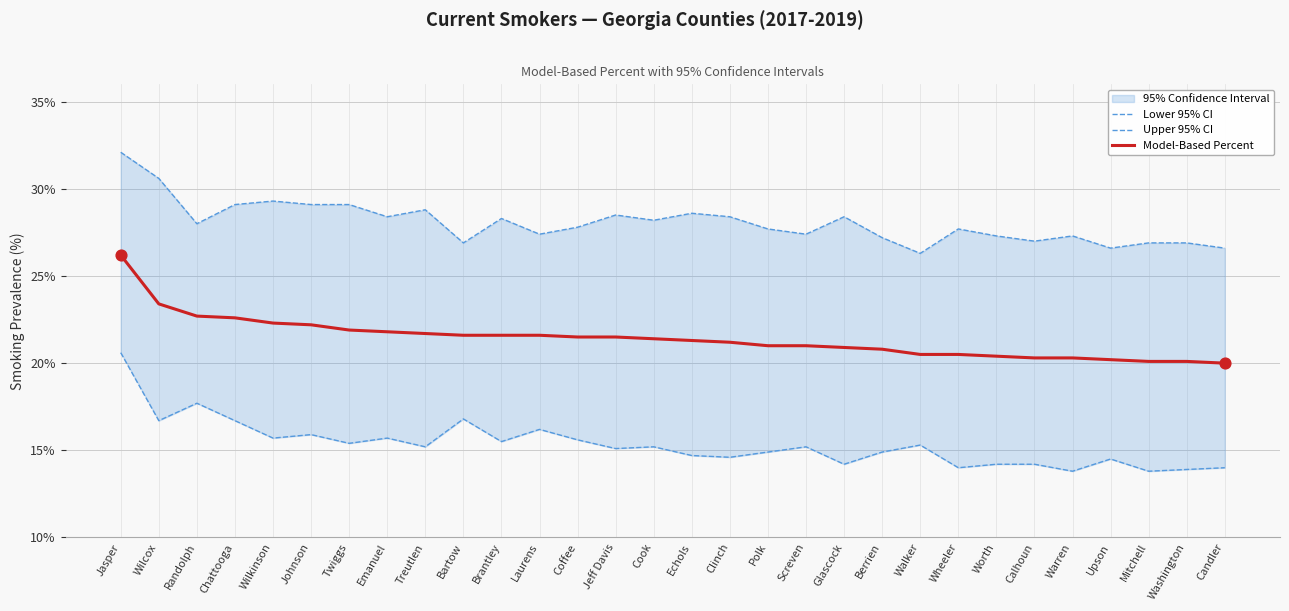

Which series has the largest Y range (max minus min)?

Lower 95% CI